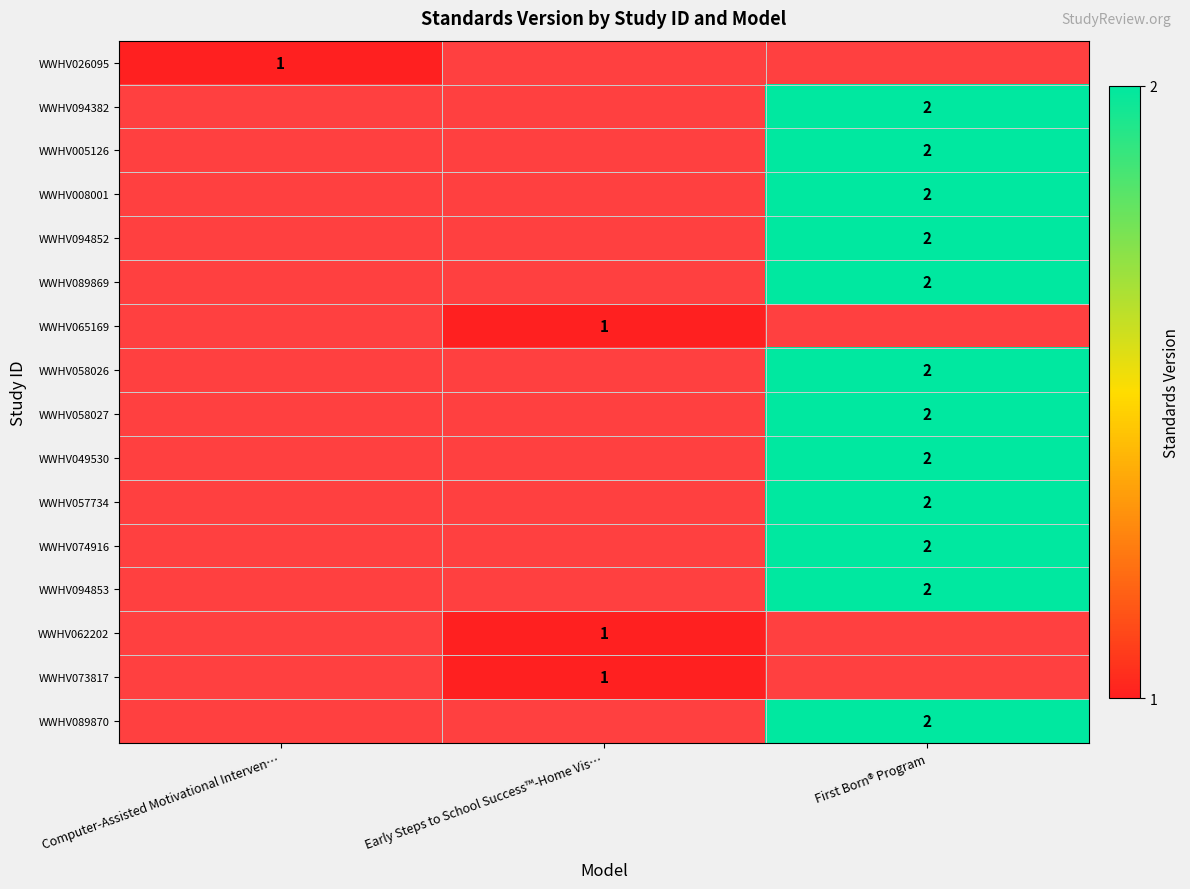

At how many categories does at least one series exceed 1?

1